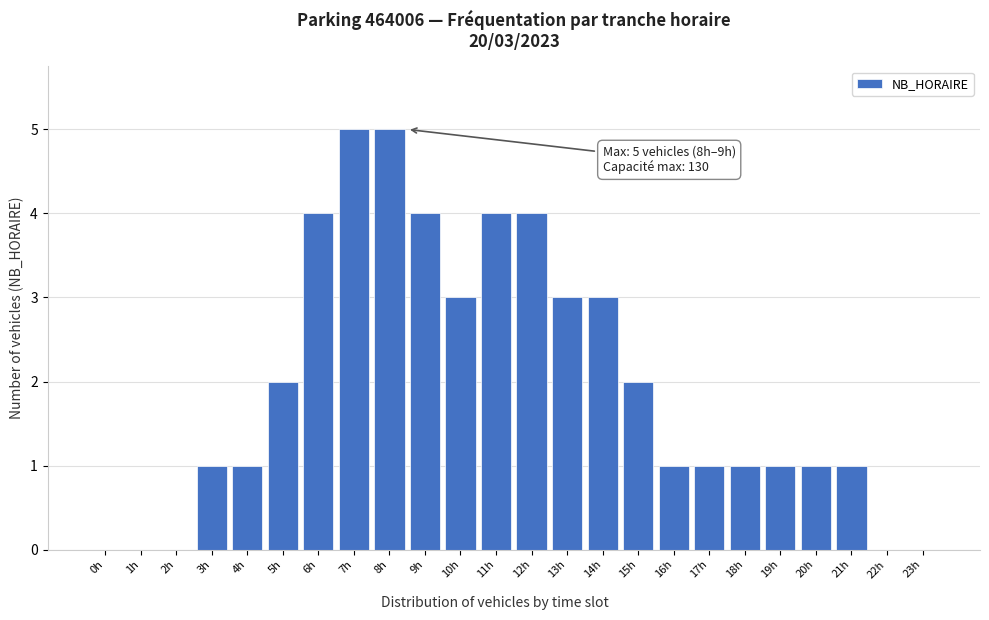

Reading left to right, extract all data points from this chart.

0h=0	1h=0	2h=0	3h=1	4h=1	5h=2	6h=4	7h=5	8h=5	9h=4	10h=3	11h=4	12h=4	13h=3	14h=3	15h=2	16h=1	17h=1	18h=1	19h=1	20h=1	21h=1	22h=0	23h=0